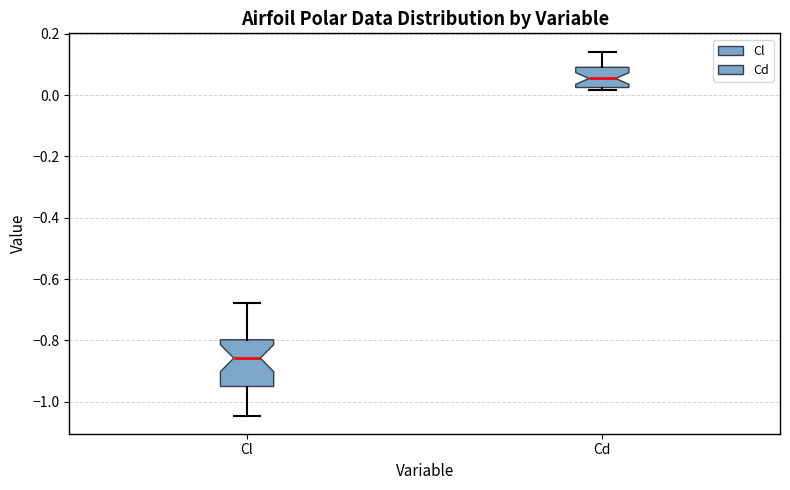

Where does the median line of the box for Cd sit on the y-axis? The values are not printed on the chart, so give them approximately, as read against the axis.

0.06